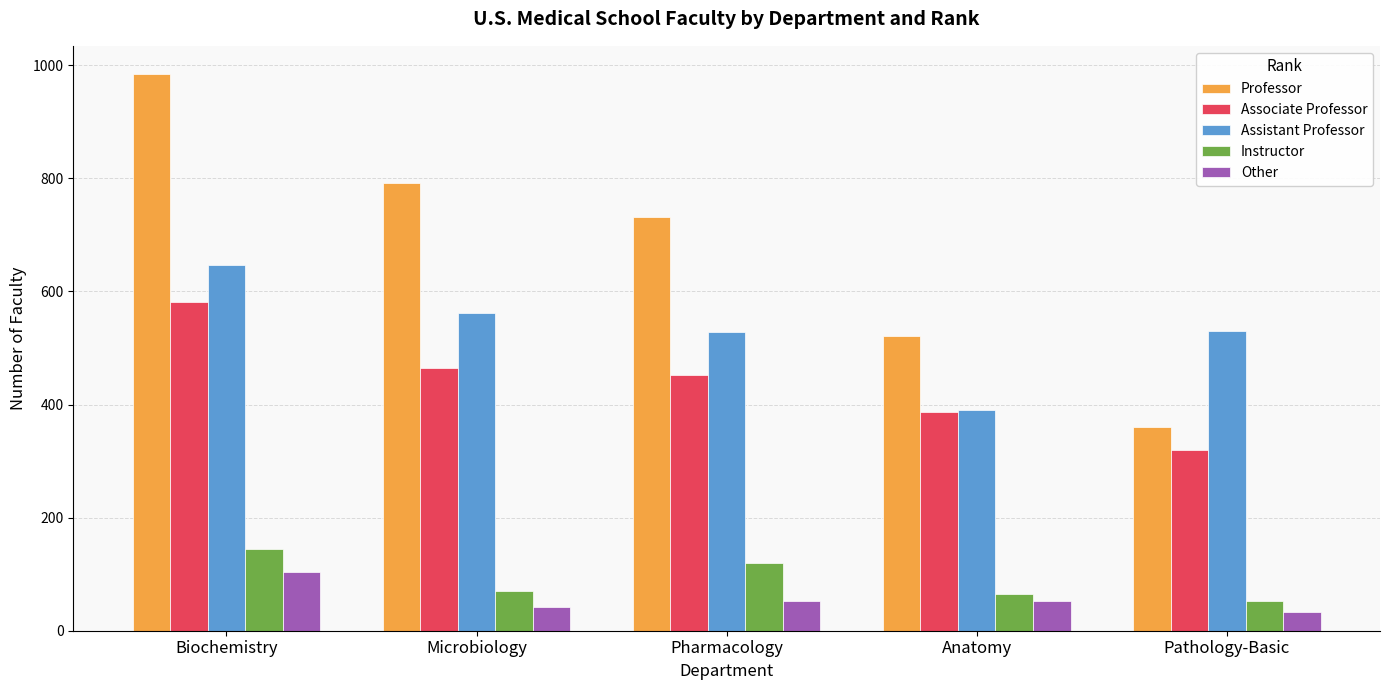

Which series has the largest range (max minus min)?

Professor